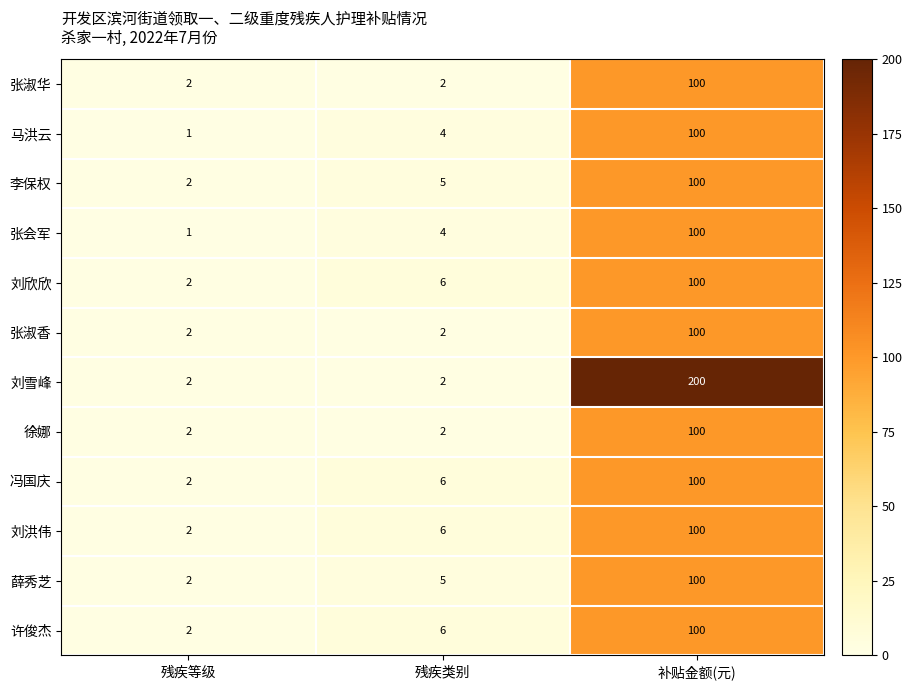

Which series has the largest range (max minus min)?

刘雪峰